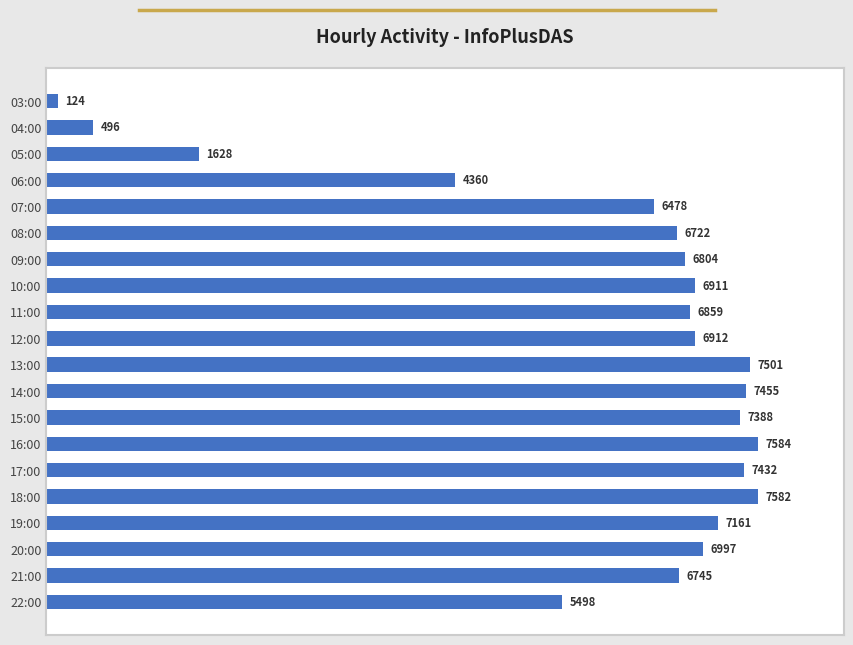

What is the value of the 4th bar from the top?

4360